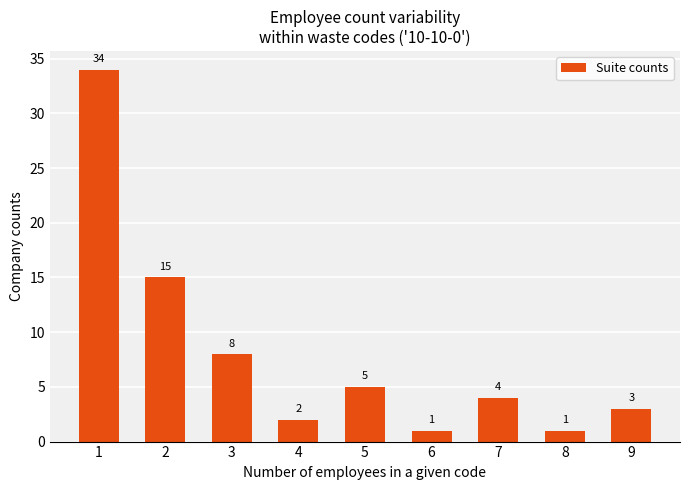

Are the bars horizontal?

No